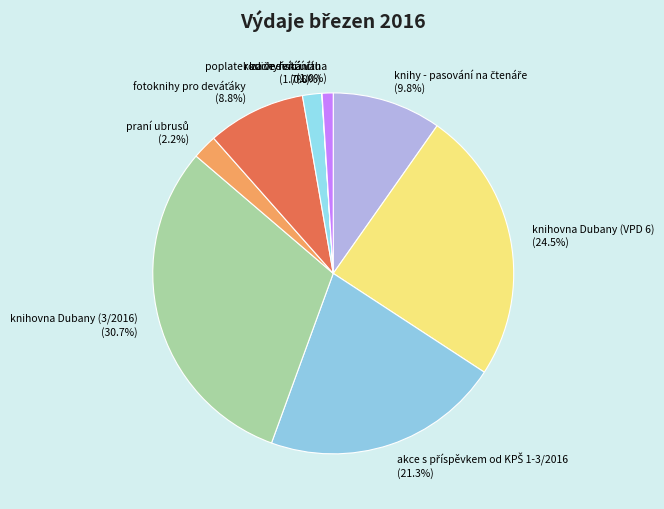

Does knihovna Dubany (VPD 6) represent more than half of the total?

No